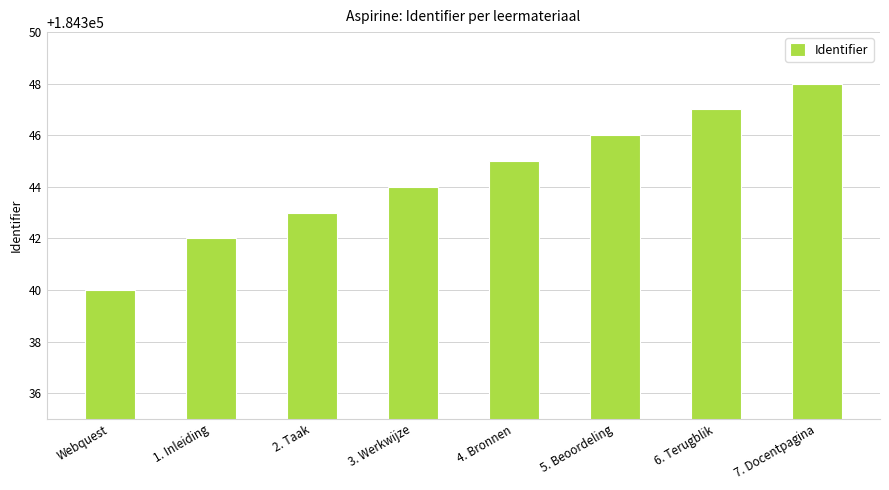

What is the sum of all values?

1474755